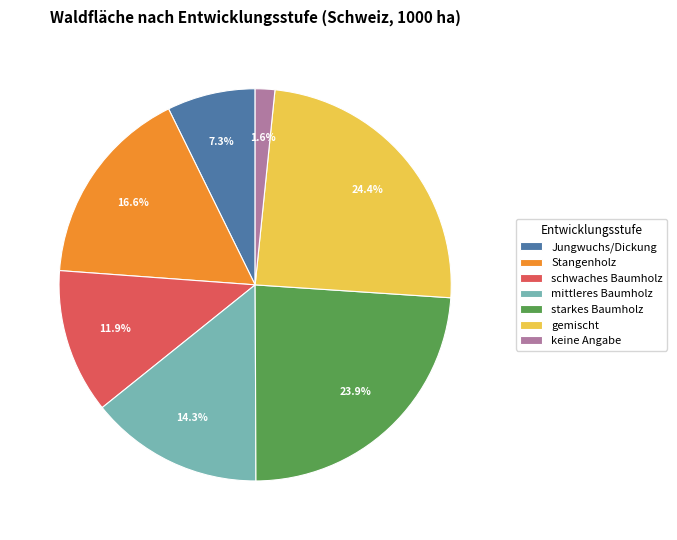

Does mittleres Baumholz account for over 50% of the chart?

No